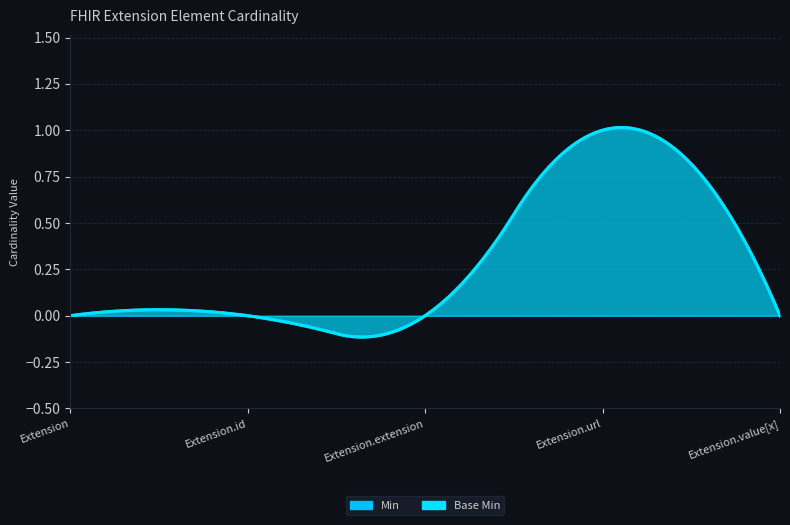

Which has a higher value, Extension.extension or Extension.value[x]?

Extension.extension